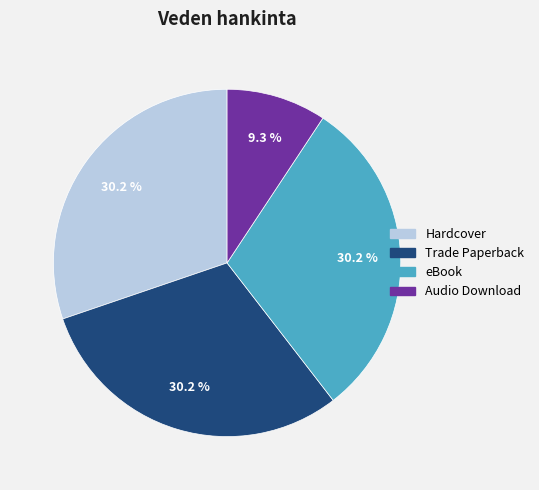

Is there a majority slice in this chart?

No